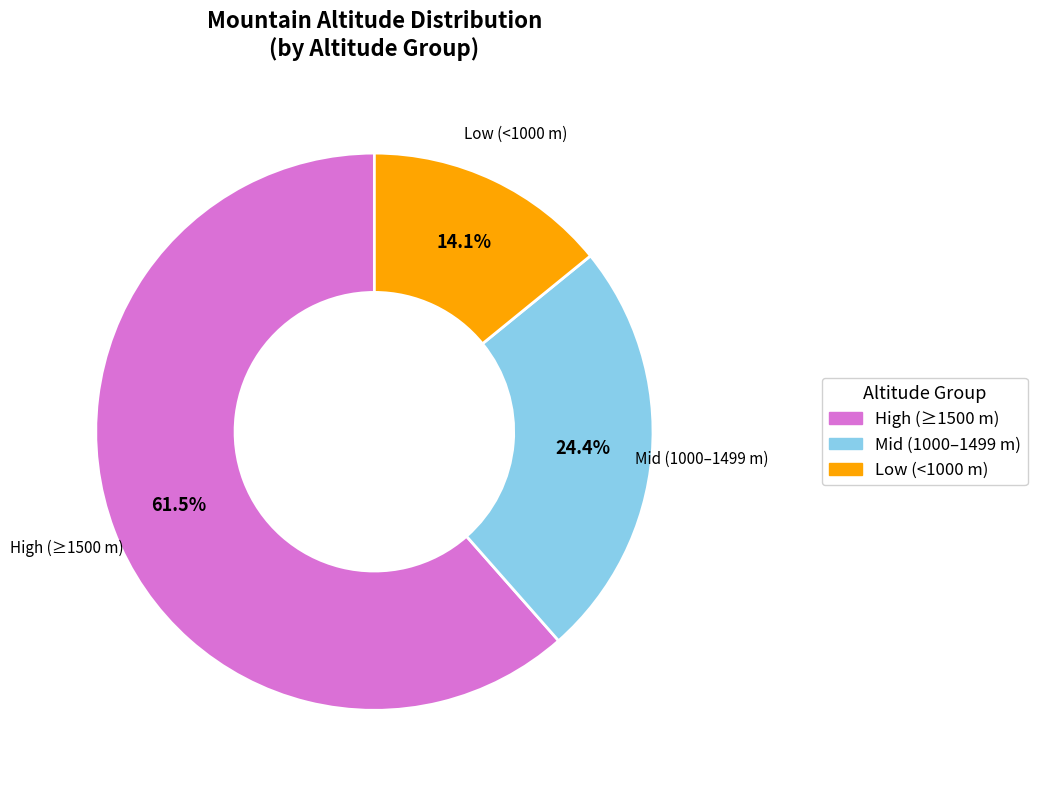

Does any single category account for the majority?

Yes